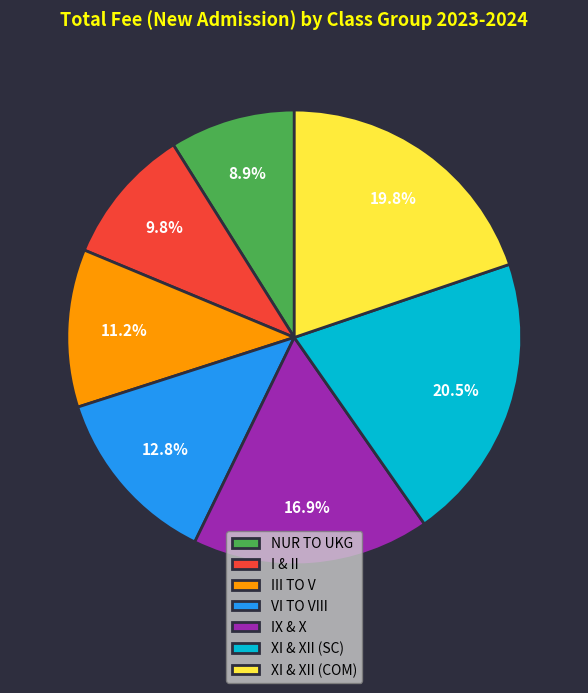

What is the smallest slice in the pie chart?

NUR TO UKG